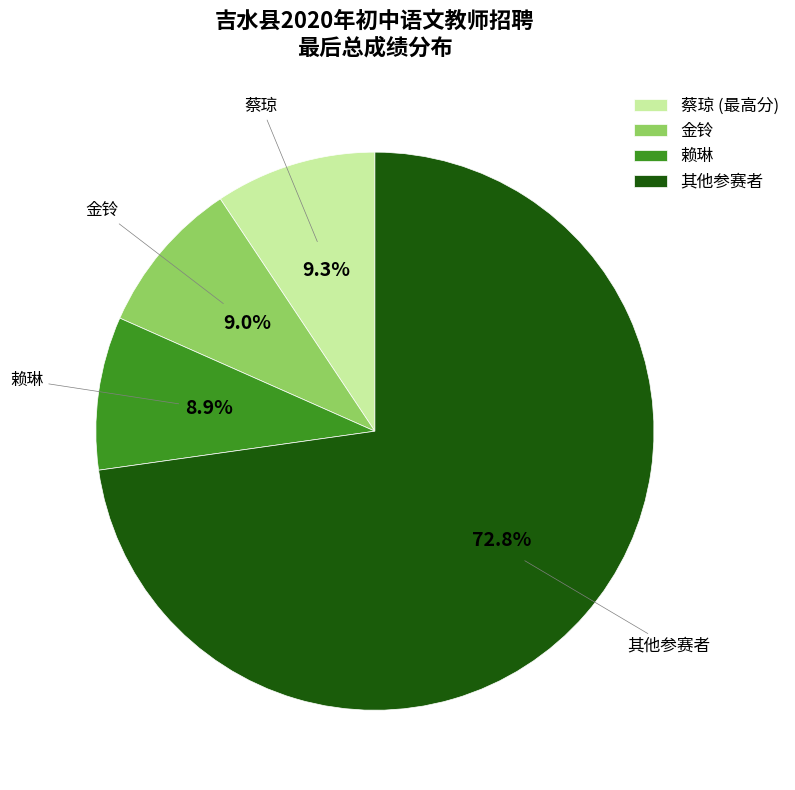

Count the number of slices in the pie.

4